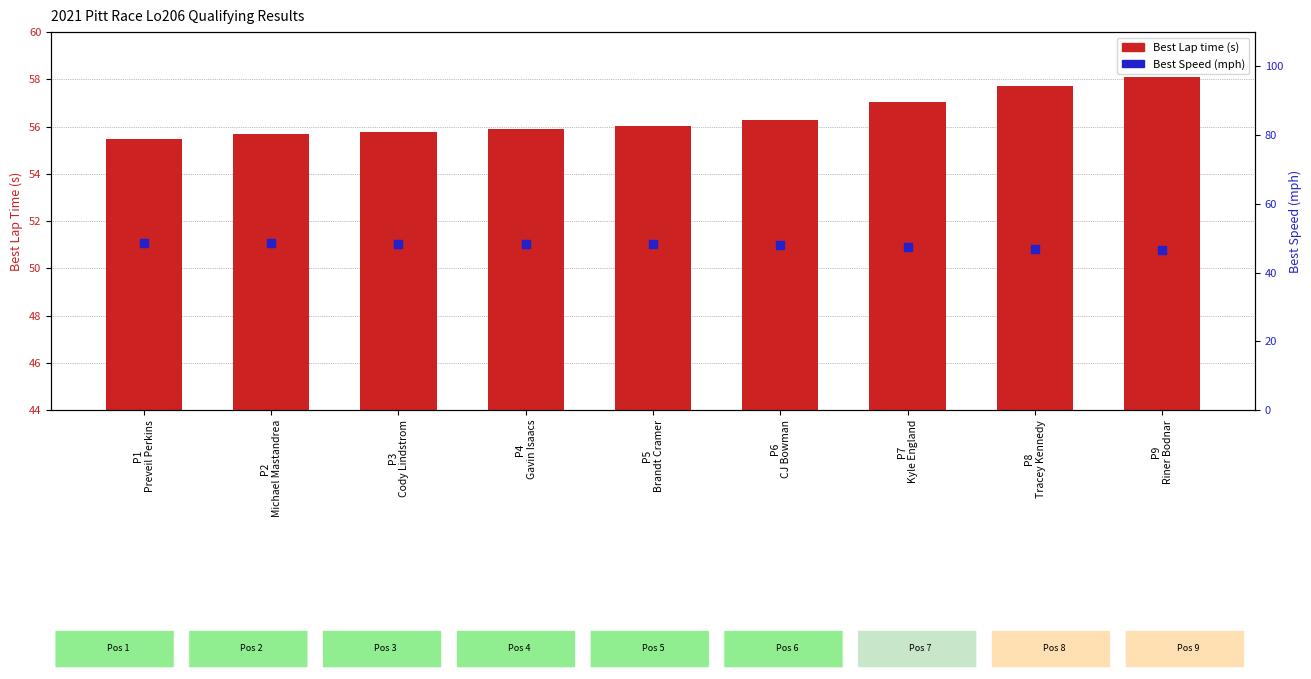

What are all the series names shown in the legend?

Best Lap time (s), Best Speed (mph)